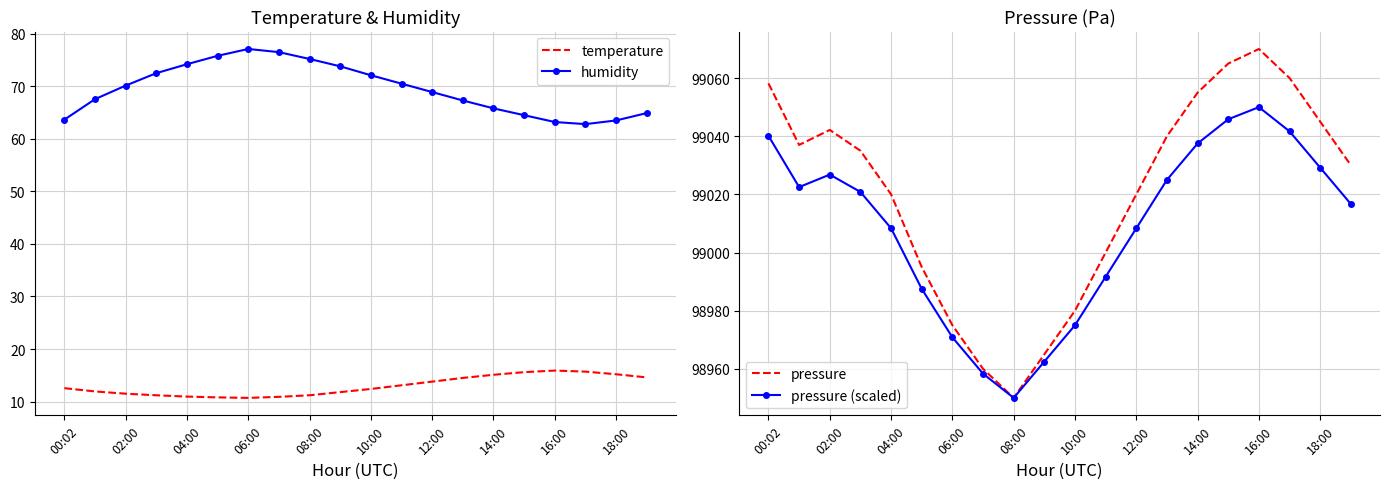

What is the smallest value displayed?

10.7